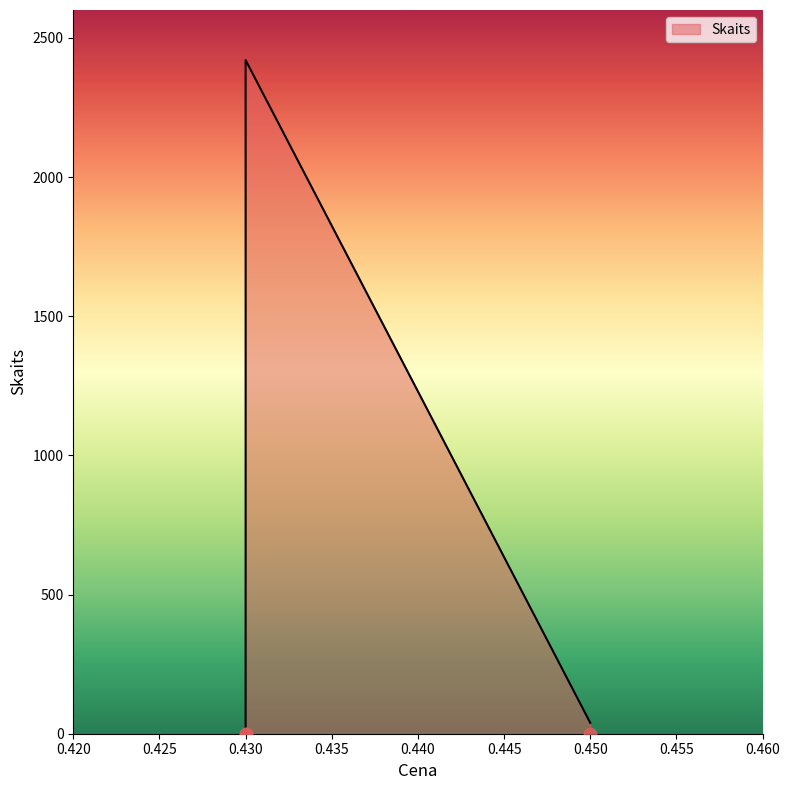

What is the change in value from 0.43 to 0.43?

+2419